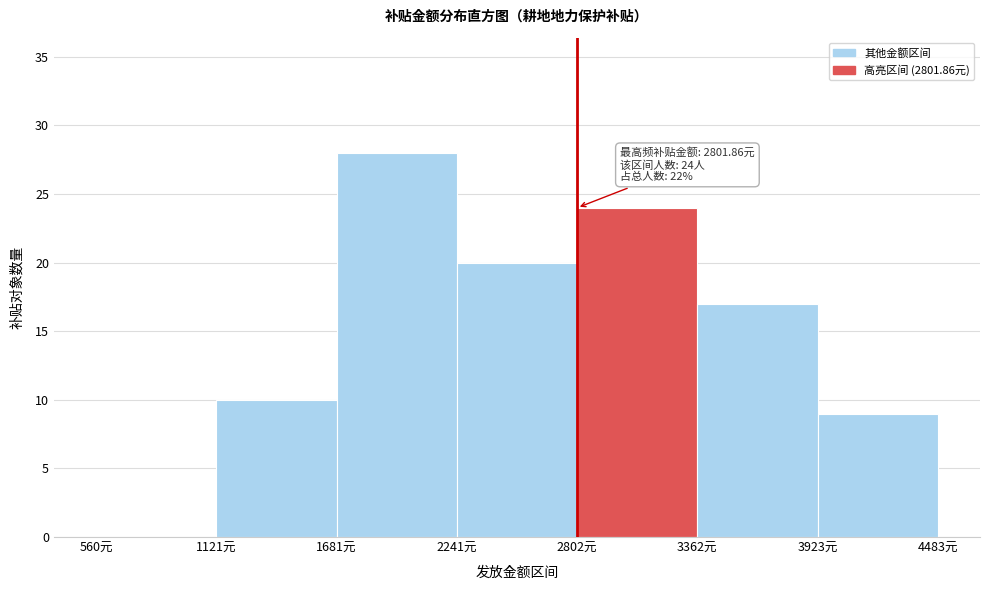

Which range on the x-axis has the tallest bar?

1700 to 2200